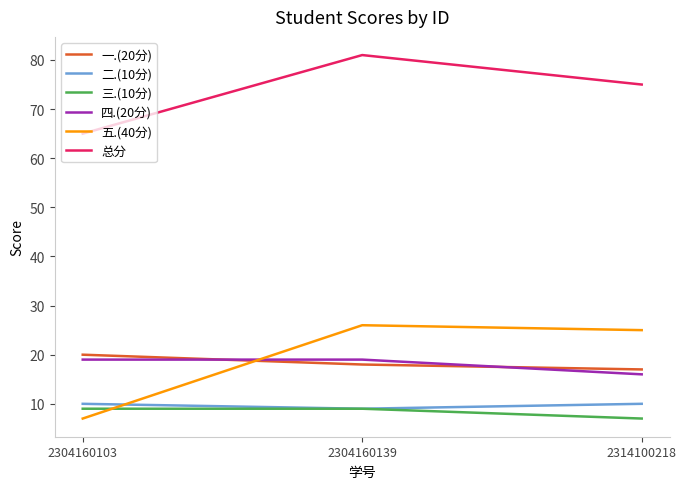

How many values in the 二.(10分) series are below 10?

1